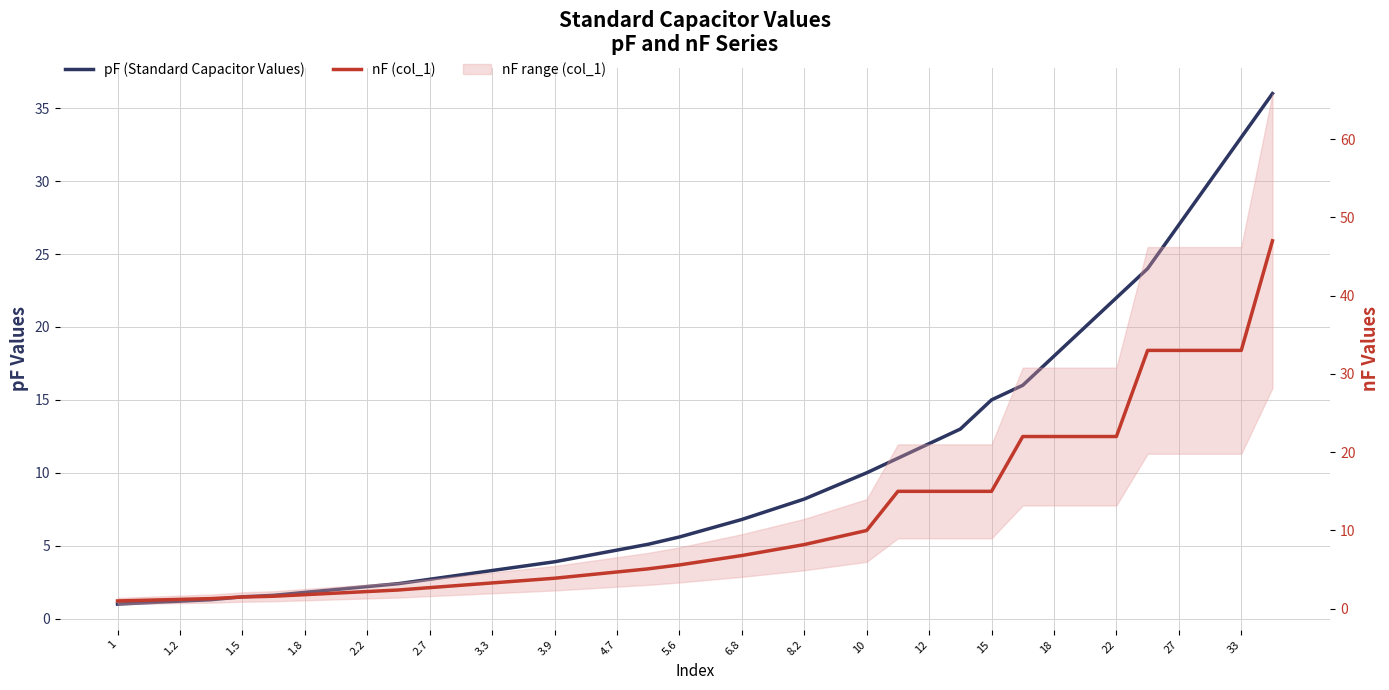

Rank the series by their average value, from lowest to highest.

pF (Standard Capacitor Values), nF (col_1)